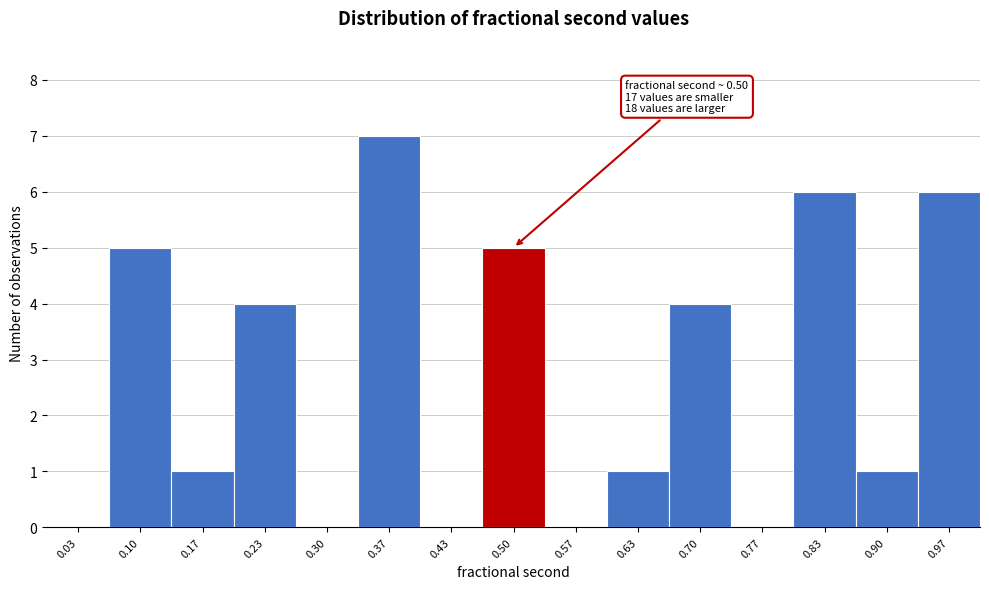

Which range on the x-axis has the tallest bar?

0.33 to 0.40